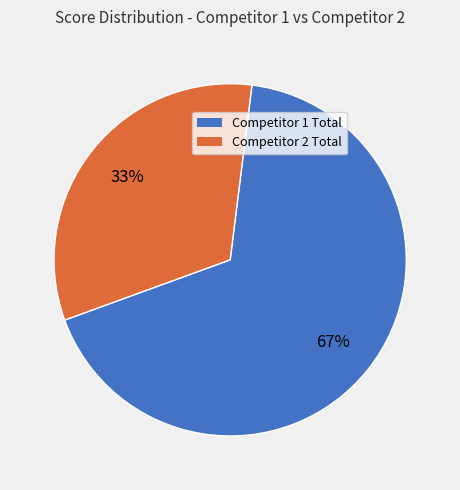

Does any single category account for the majority?

Yes